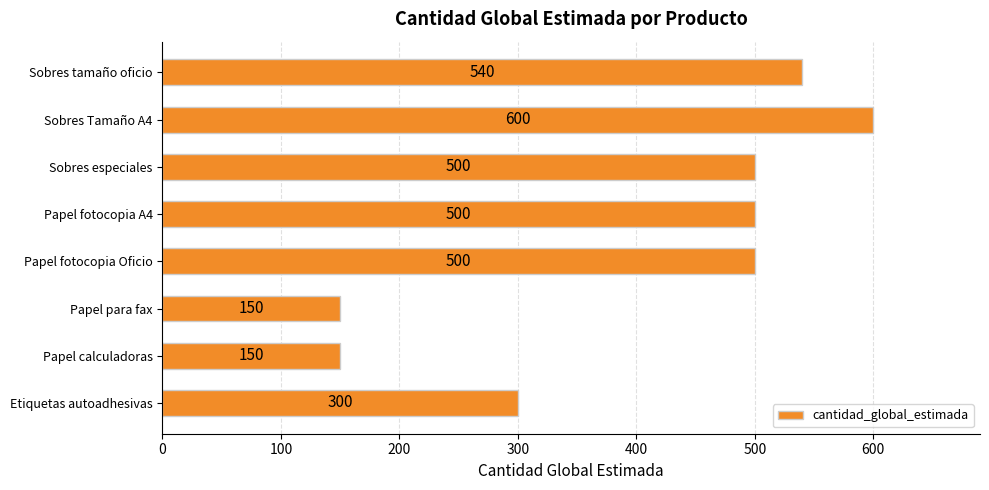

Read the value at Etiquetas autoadhesivas.

300